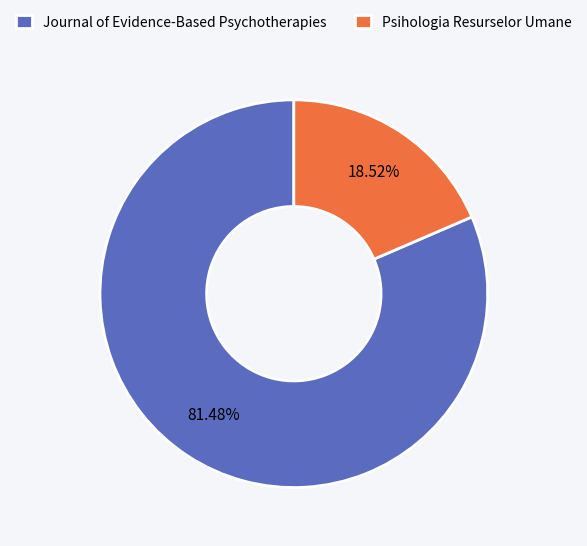

To the nearest percent, what is the difference between the Psihologia Resurselor Umane and Journal of Evidence-Based Psychotherapies slice percentages?

63%